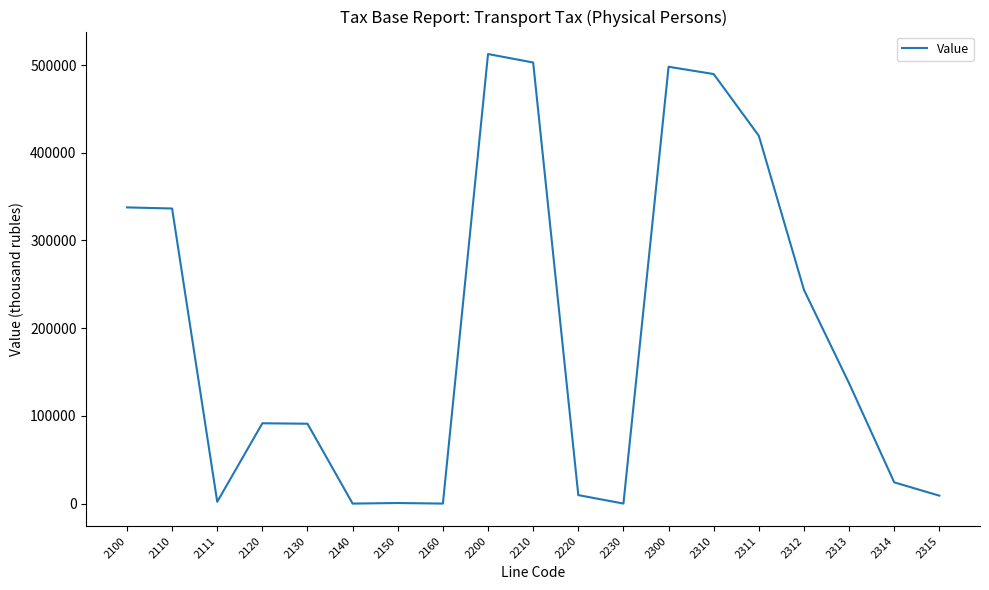

What is the sum of all values?

3705413